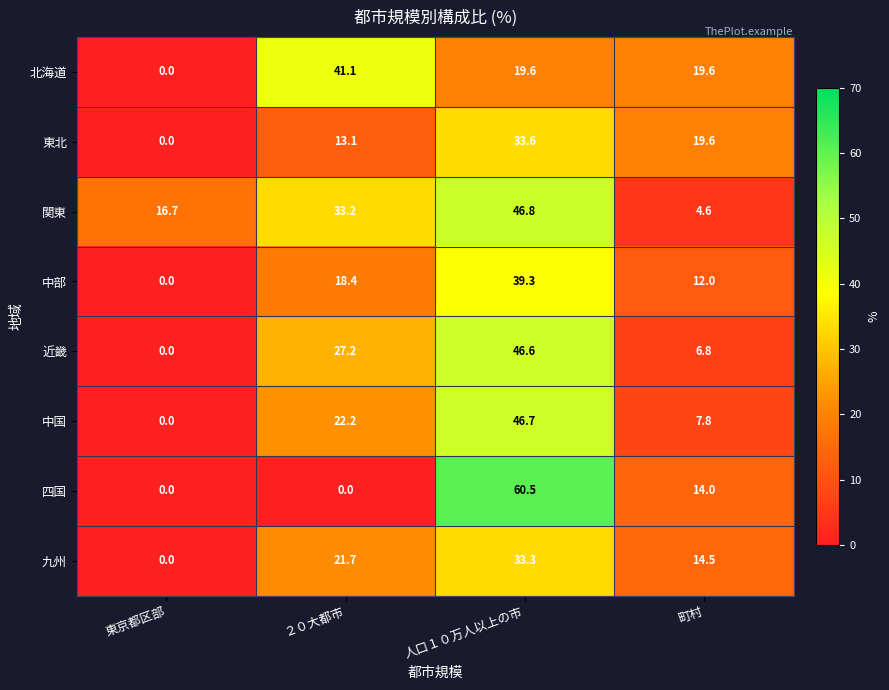

List the series in order of their peak value, lowest first.

九州, 東北, 中部, 北海道, 近畿, 中国, 関東, 四国